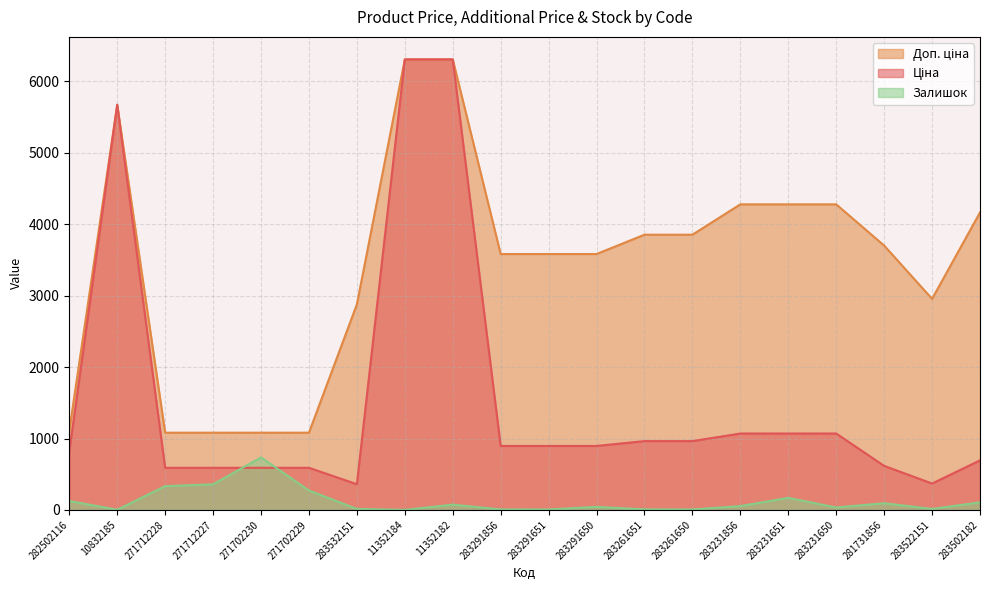

Where is the first local minimum for Ціна?

283532151